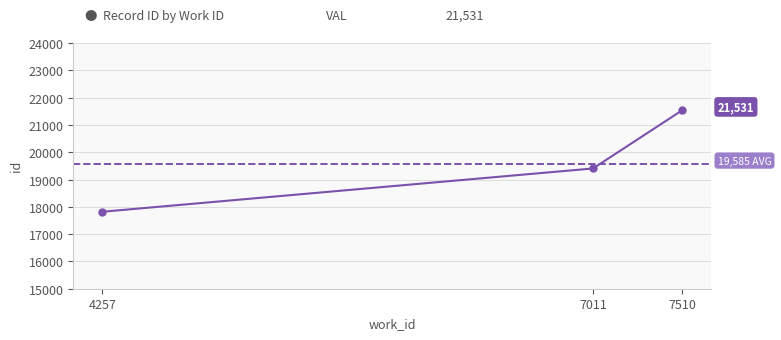

The chart shows a value of 17819 at 4257. True or false?

True